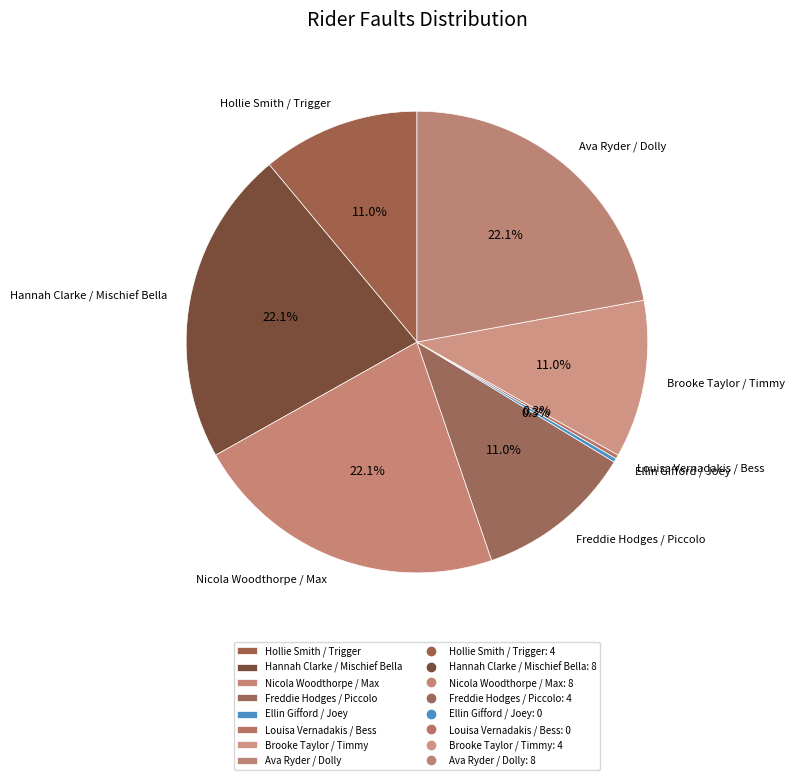

To the nearest percent, what percentage of the pie is Freddie Hodges / Piccolo?

11%